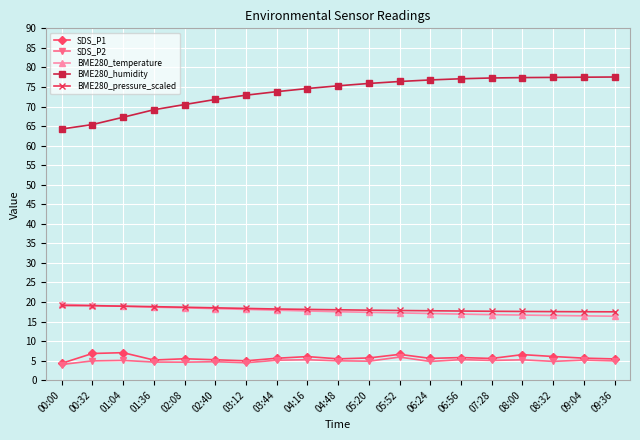

What is the label of the 10th point from the left?

04:48